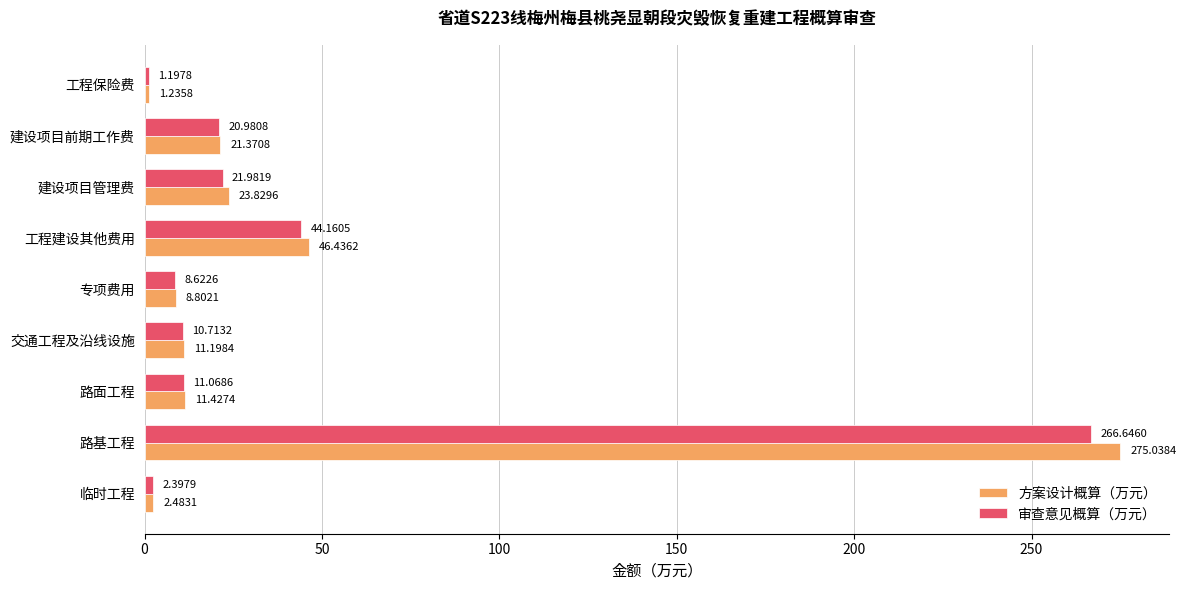

At which label is 方案设计概算（万元） closest to 138?

工程建设其他费用